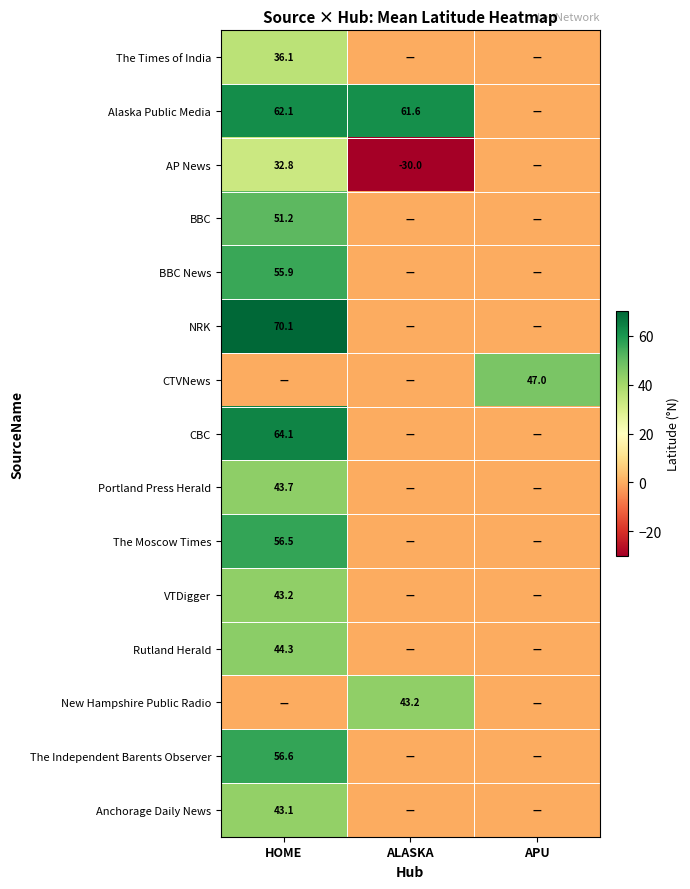

Is it true that NRK equals 14.5 at HOME?

False